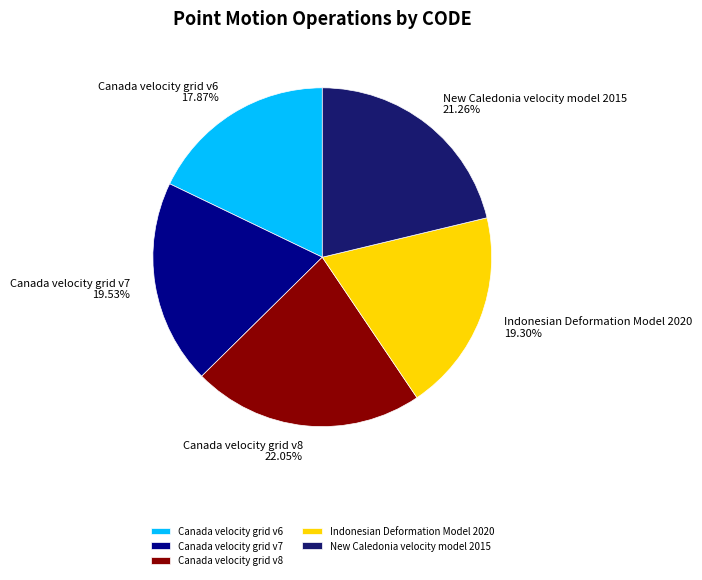

Which has a higher value, Canada velocity grid v7 or Canada velocity grid v6?

Canada velocity grid v7